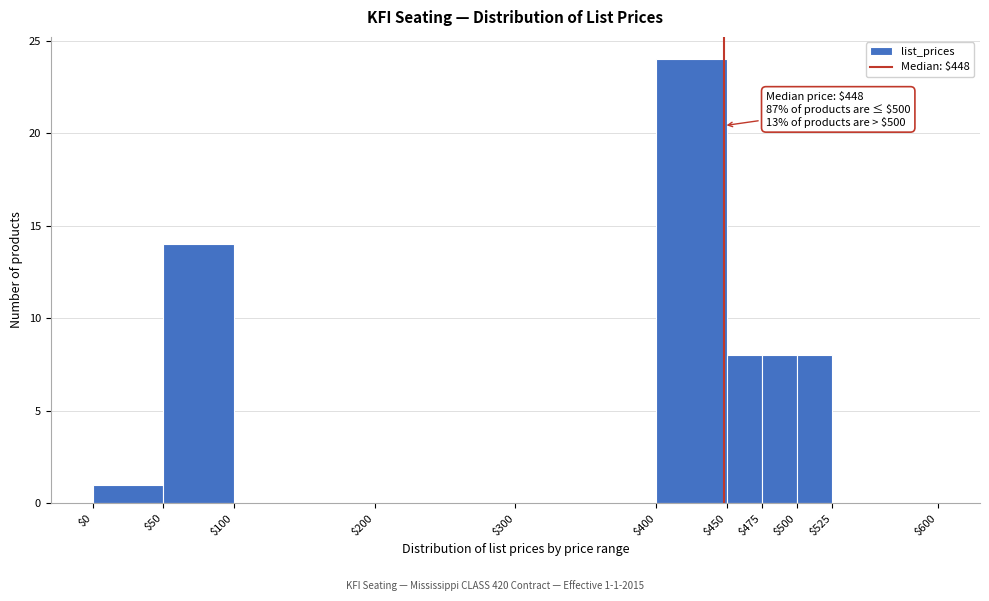

Over which range of the x-axis is the bar tallest?

$400 to $450